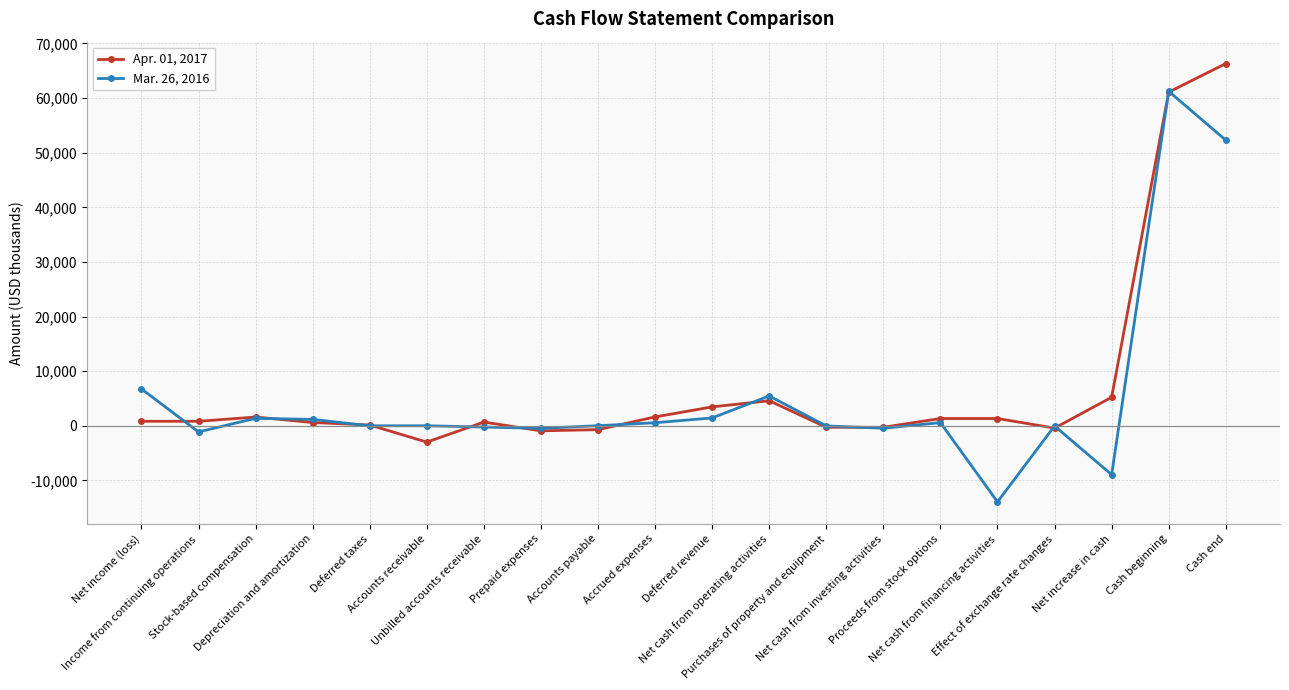

How many distinct data groups are displayed?

2